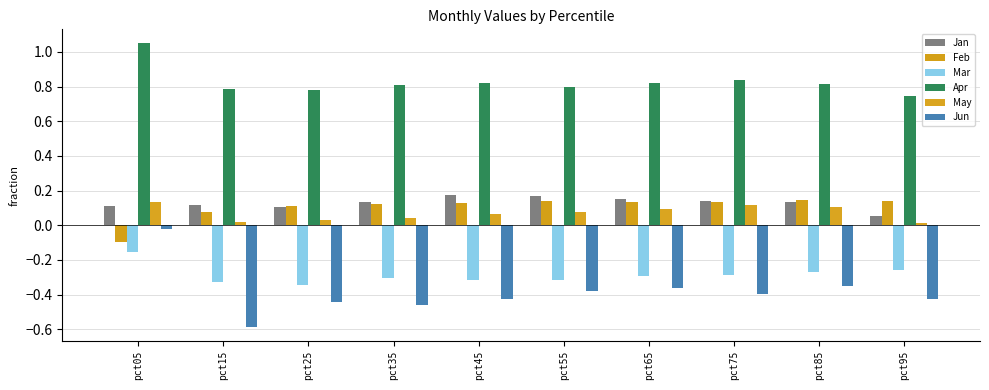

The value of Jun at pct55 is -0.2. True or false?

False